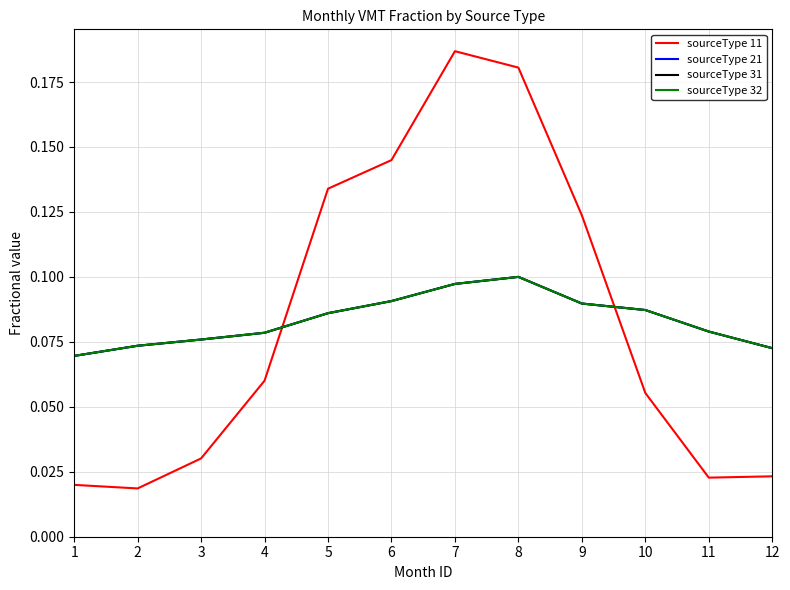

Between 5 and 9, which is larger?

5